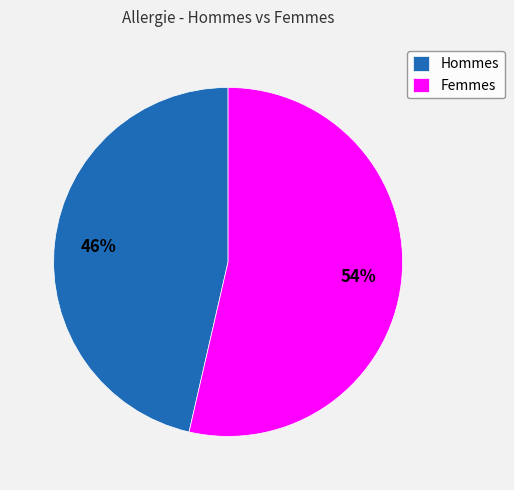

Which has a higher value, Hommes or Femmes?

Femmes